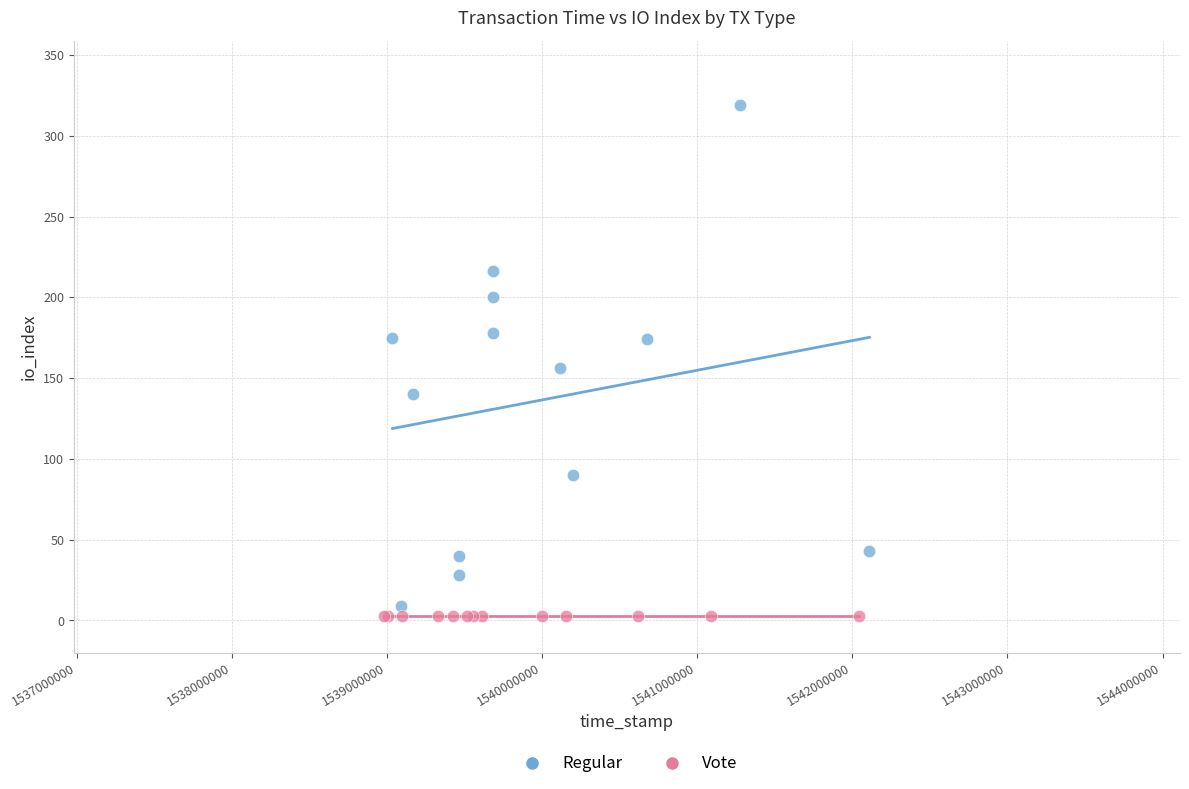

Which series reaches the maximum Y coordinate?

Regular